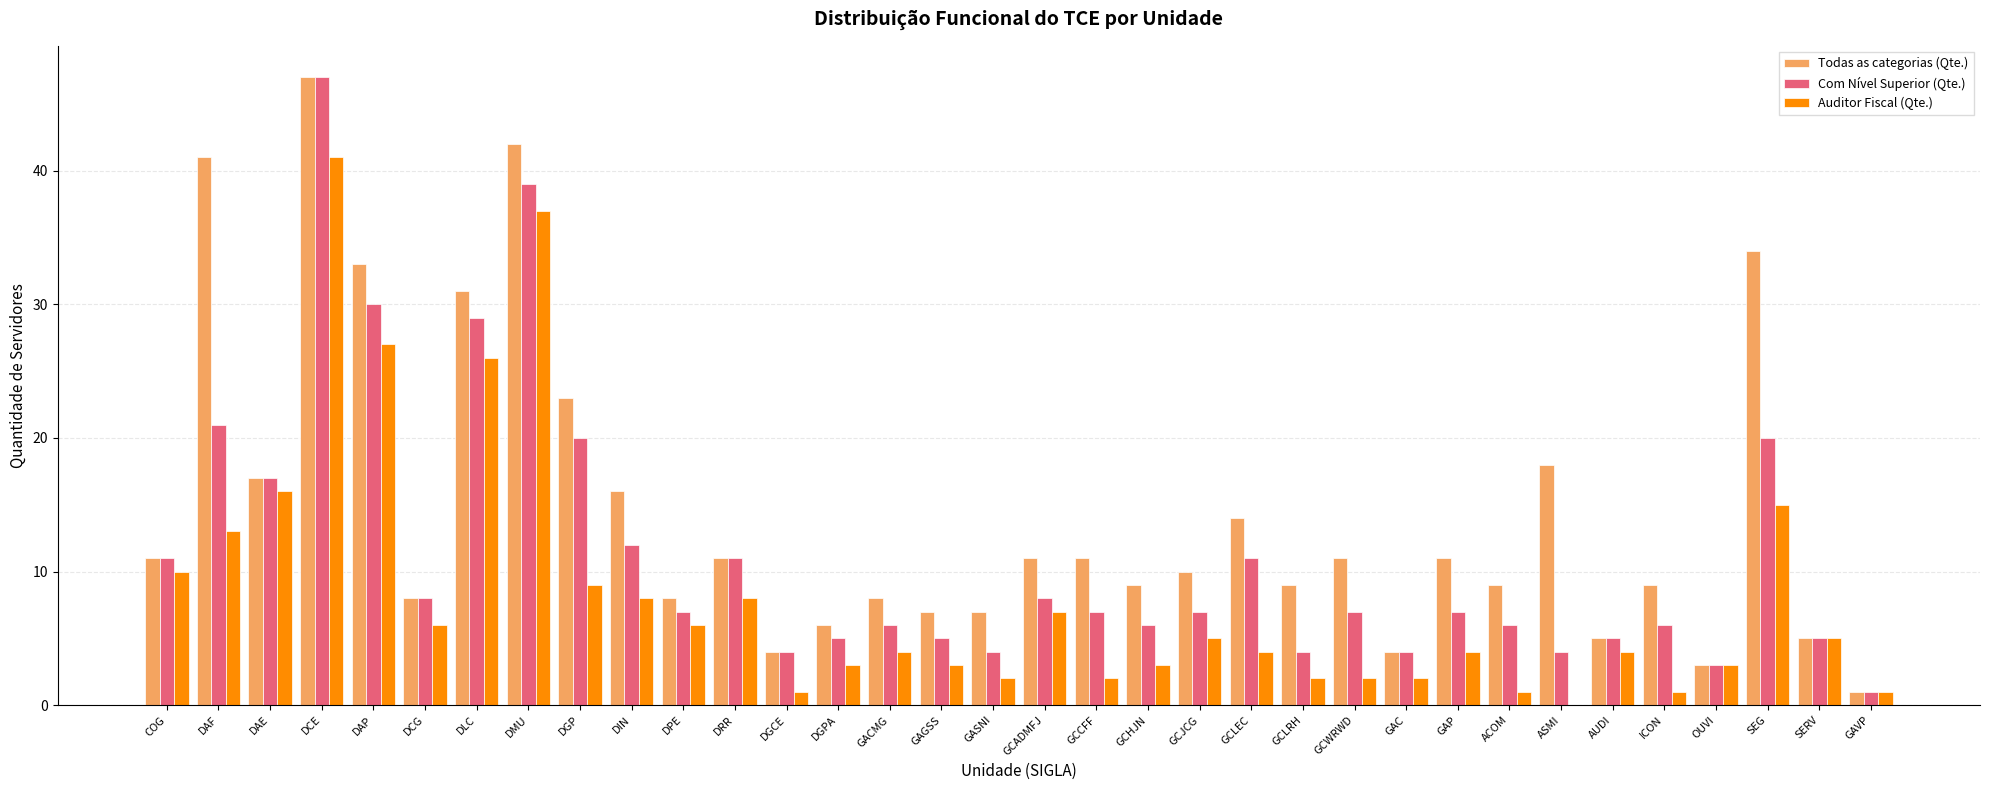

Count the number of categories in the chart.

34